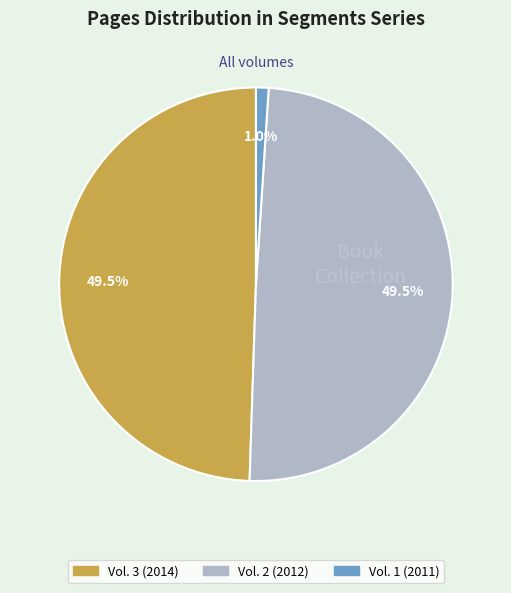

How many segments does this pie chart have?

3